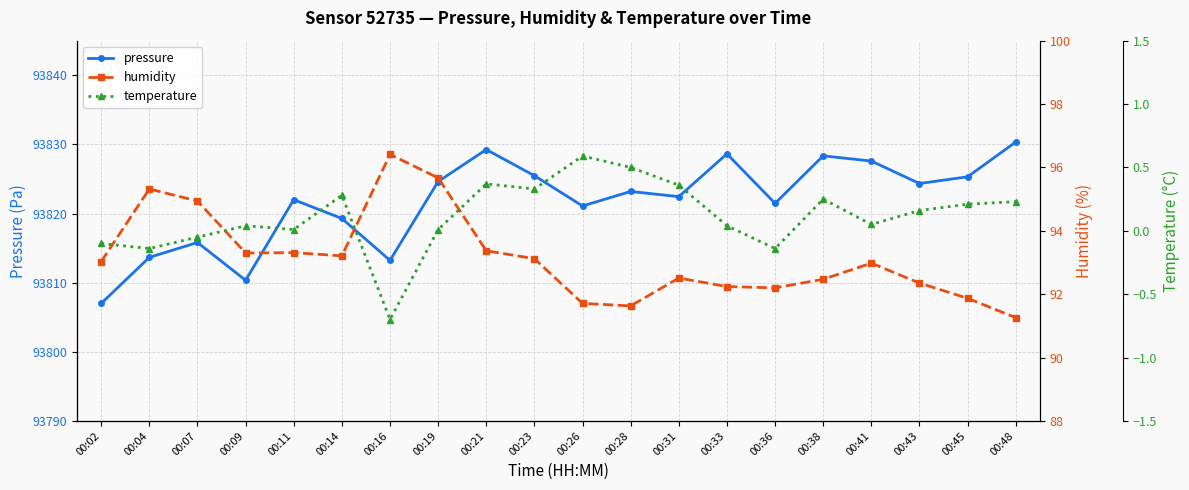

At which category does pressure reach its first local peak?

00:07